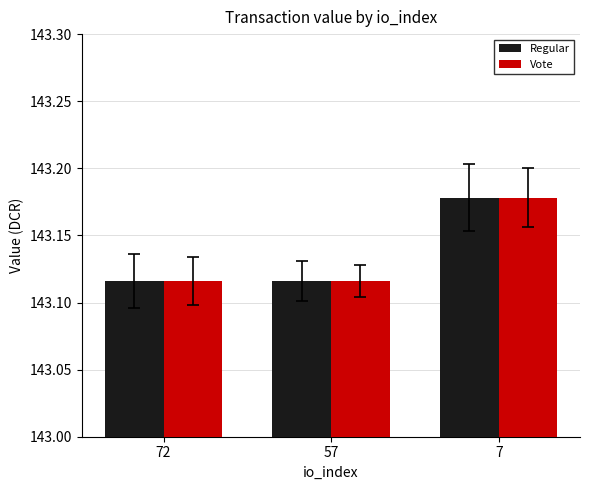

What is the total value across all series at 72?

286.2